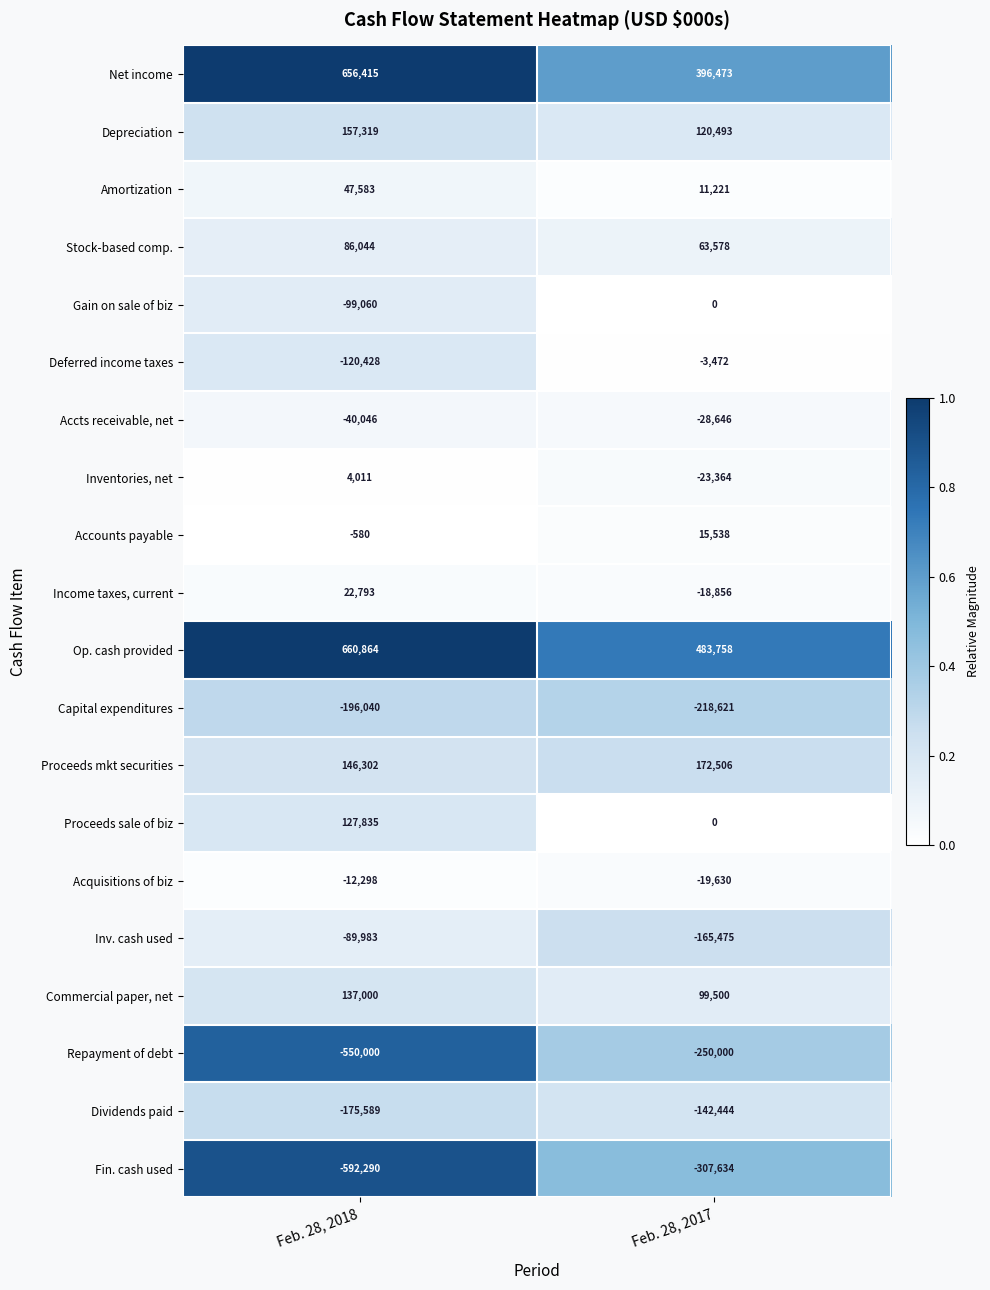

What is the difference between the maximum and minimum values in the Net income series?

259942